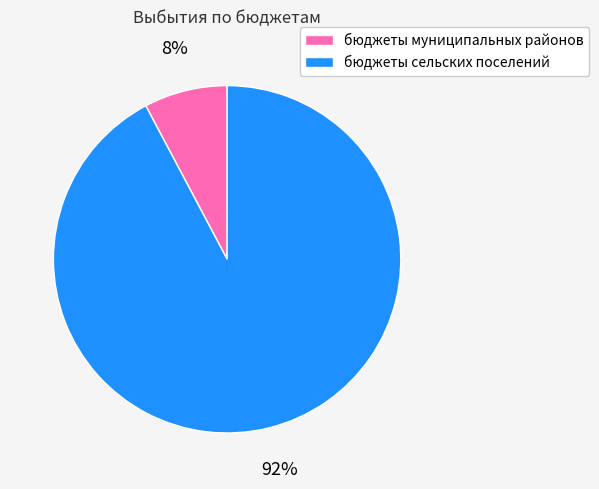

Is there any slice that represents more than half of the pie?

Yes